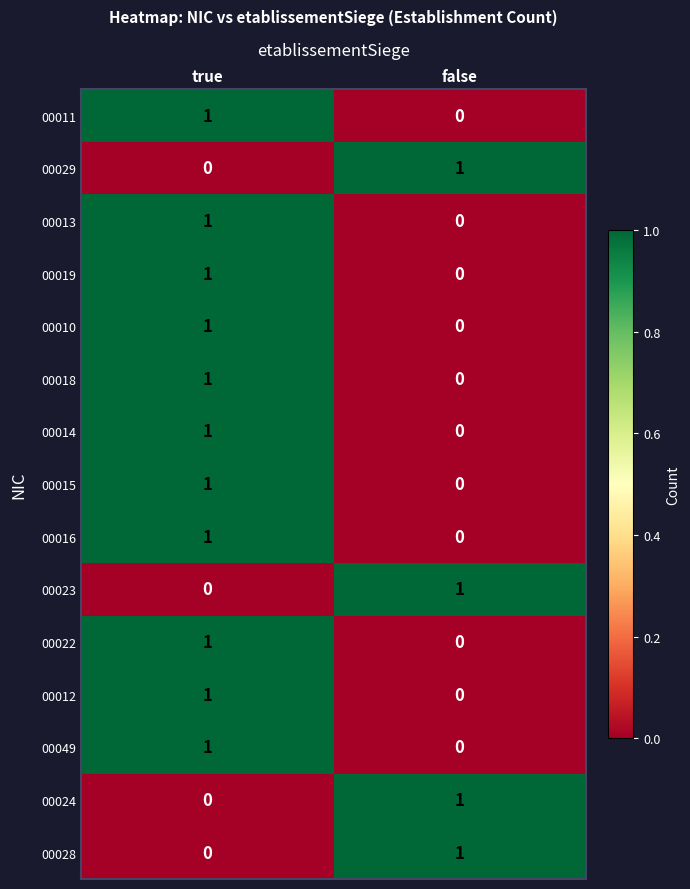

What is the maximum value shown in the chart?

1